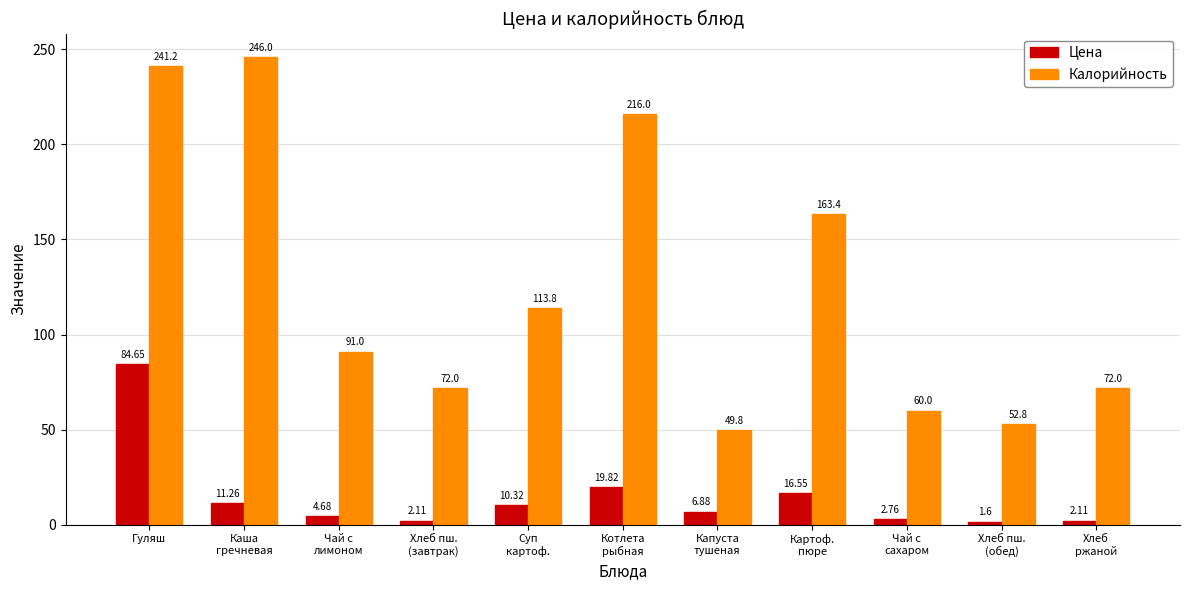

Which series has the largest total across all categories?

Калорийность